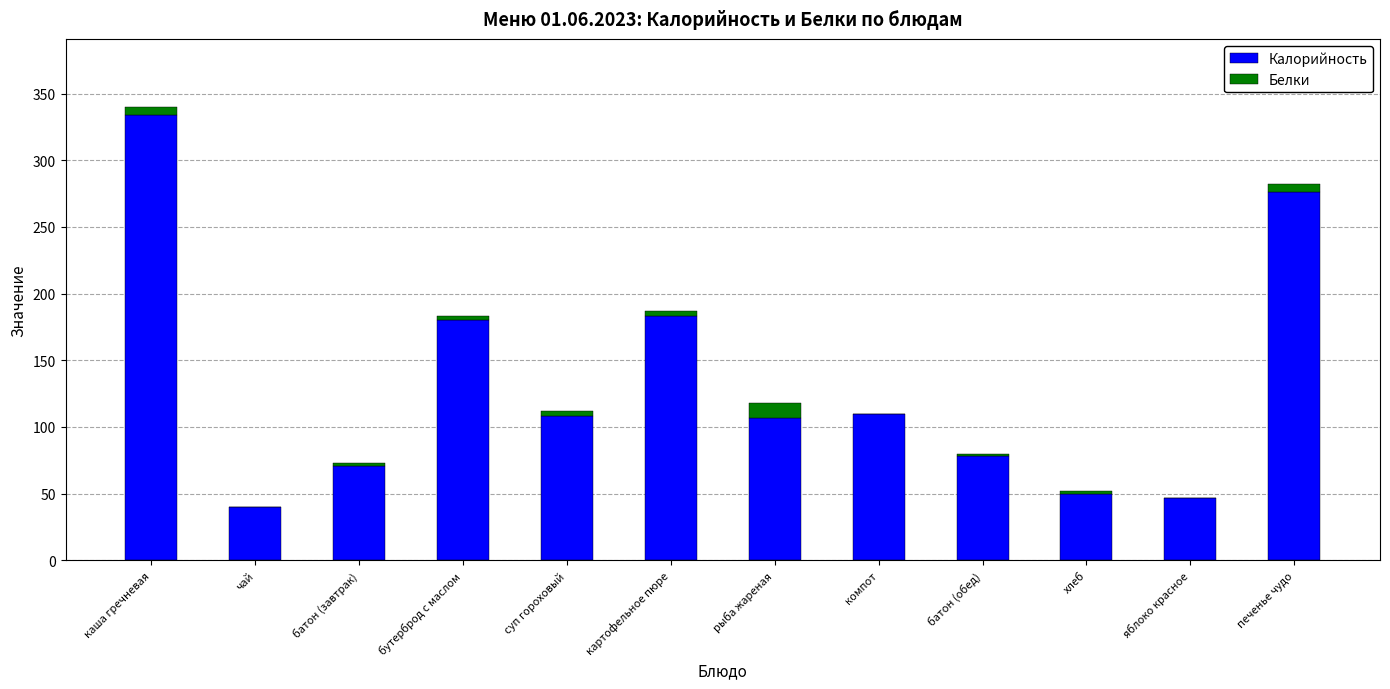

Does the chart contain stacked bars?

Yes